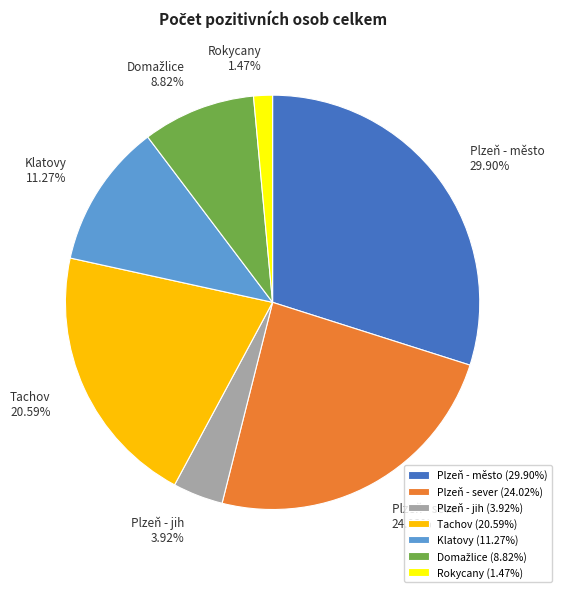

Is it true that Tachov is 21% of the pie?

True